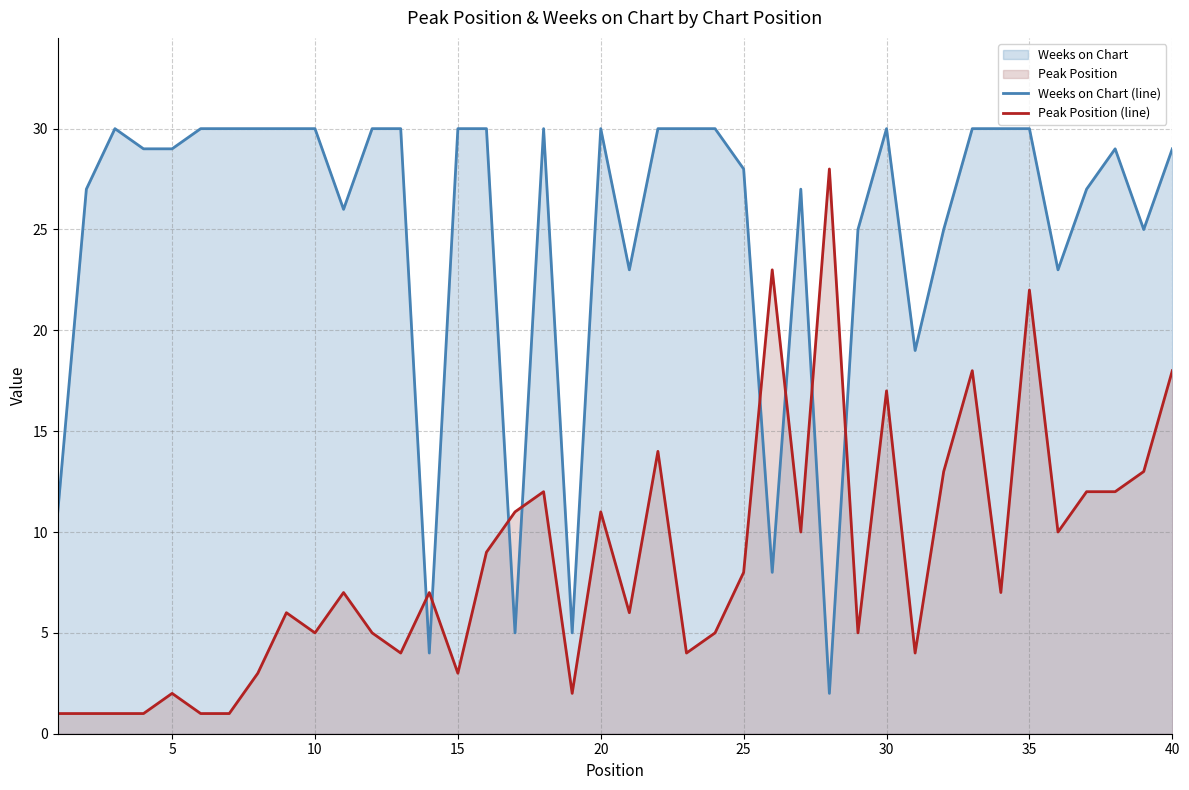

What is the maximum value for Weeks on Chart (line)?

30